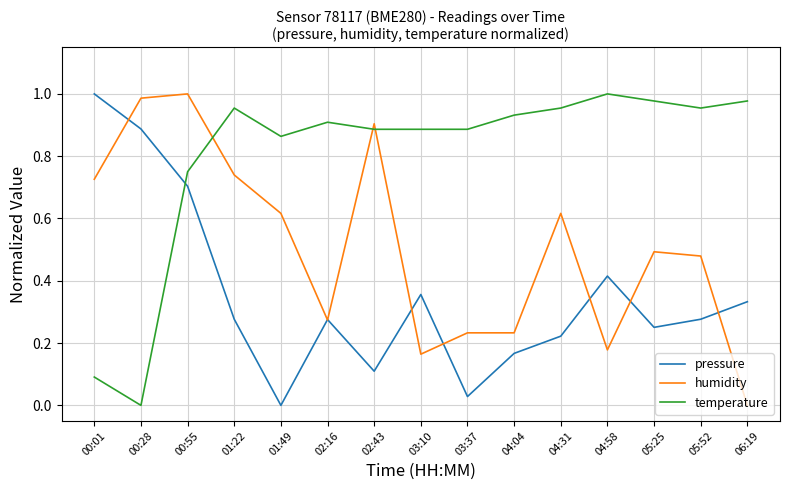

Where do pressure and temperature first cross each other?

00:28 and 00:55